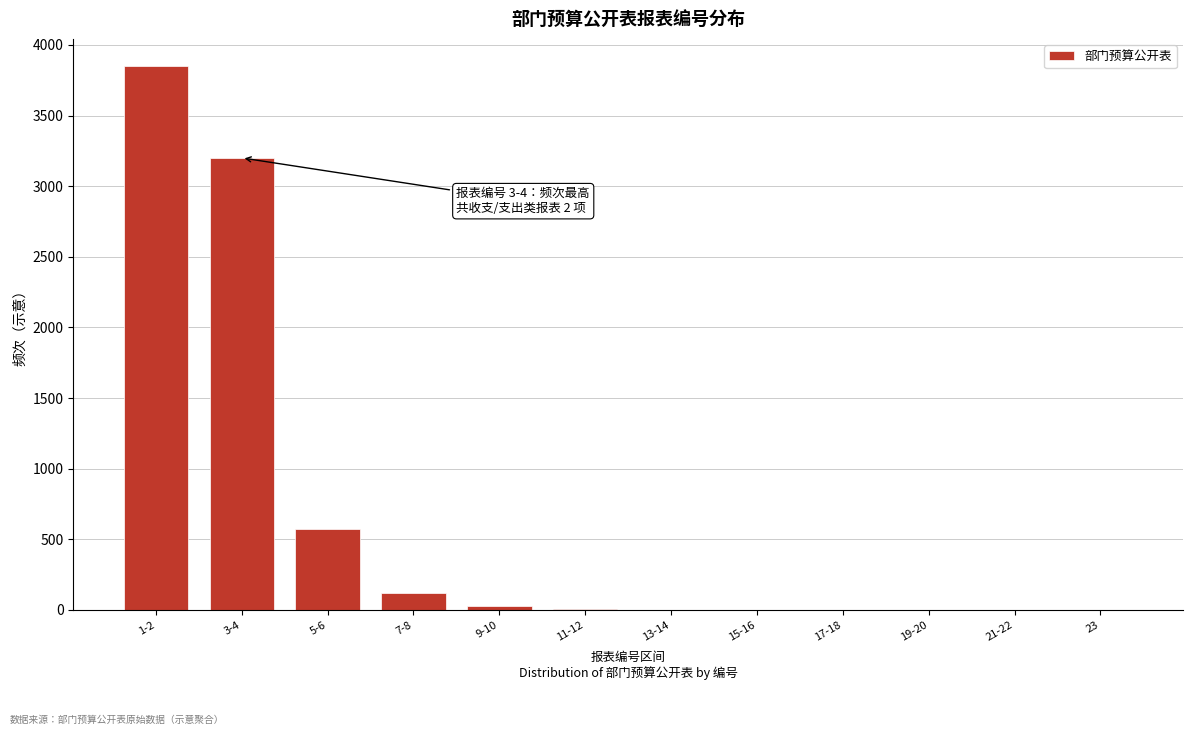

The value at 3-4 is 3200. True or false?

True